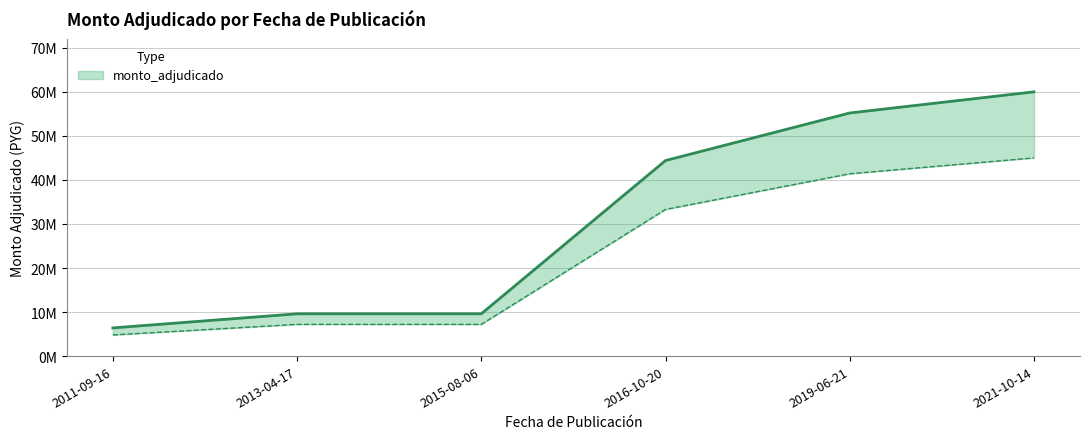

How many categories are shown in the chart?

6